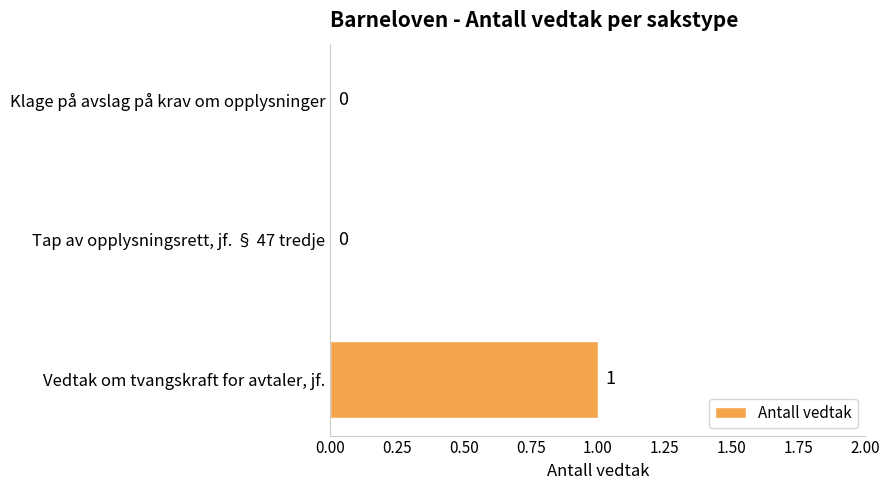

Which has a higher value, Vedtak om tvangskraft for avtaler, jf. or Tap av opplysningsrett, jf. § 47 tredje?

Vedtak om tvangskraft for avtaler, jf.